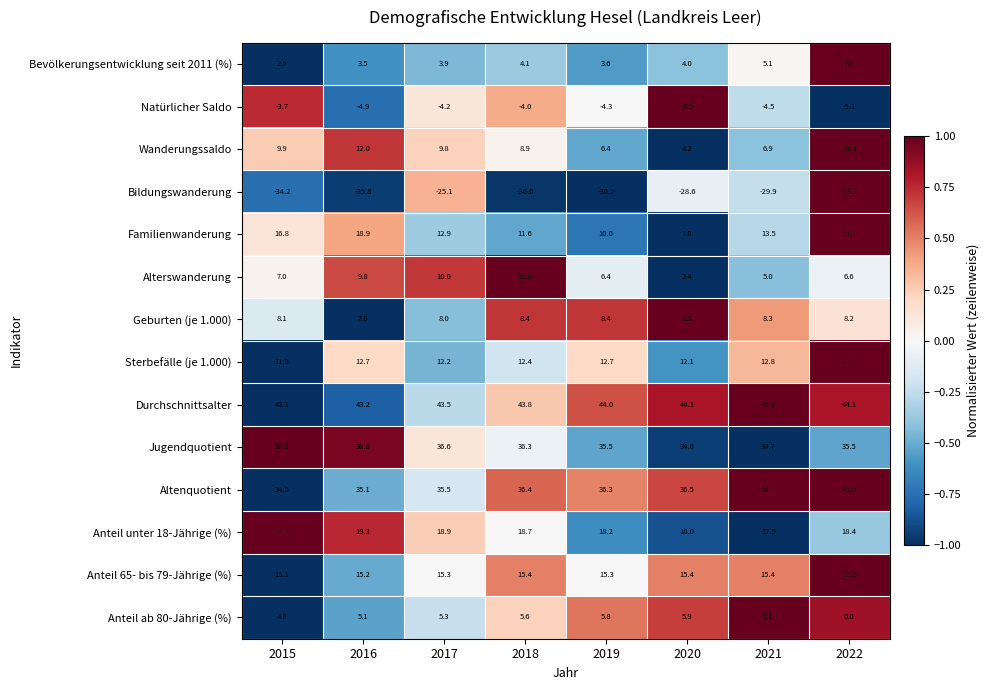

Between 2015 and 2021, which series saw the biggest shift?

Bildungswanderung